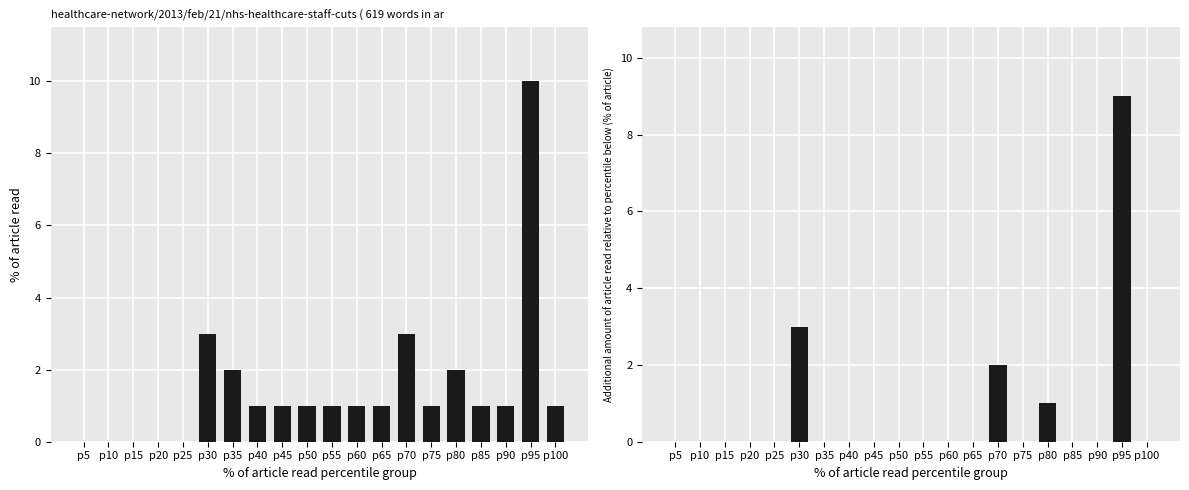

Reading left to right, extract all data points from this chart.

Количество ТУ: p5=0	p10=0	p15=0	p20=0	p25=0	p30=3	p35=2	p40=1	p45=1	p50=1	p55=1	p60=1	p65=1	p70=3	p75=1	p80=2	p85=1	p90=1	p95=10	p100=1
Доп. Количество ТУ: p5=0	p10=0	p15=0	p20=0	p25=0	p30=3	p35=0	p40=0	p45=0	p50=0	p55=0	p60=0	p65=0	p70=2	p75=0	p80=1	p85=0	p90=0	p95=9	p100=0